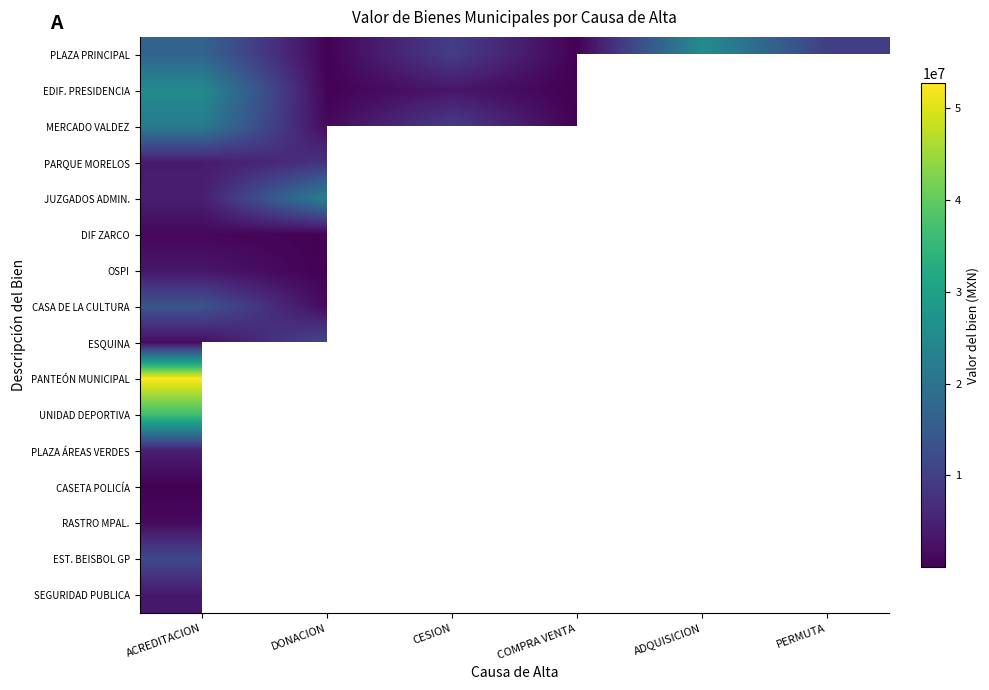

Which category has the highest value in the PANTEÓN MUNICIPAL series?

ACREDITACION